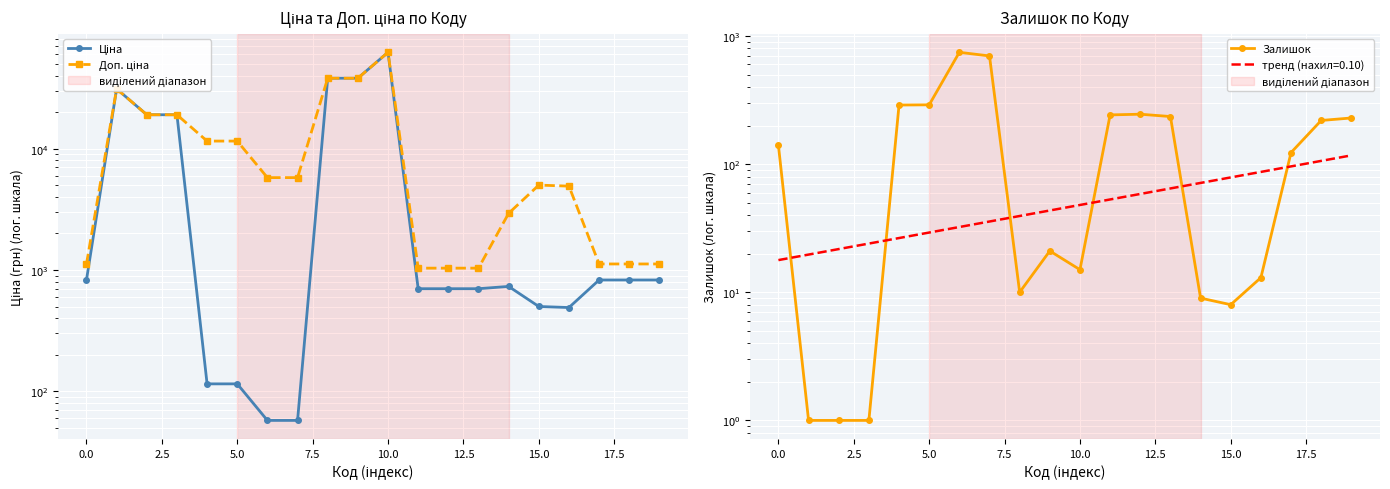

What is the difference between the Залишок values at 14 and 17.5?

1.0